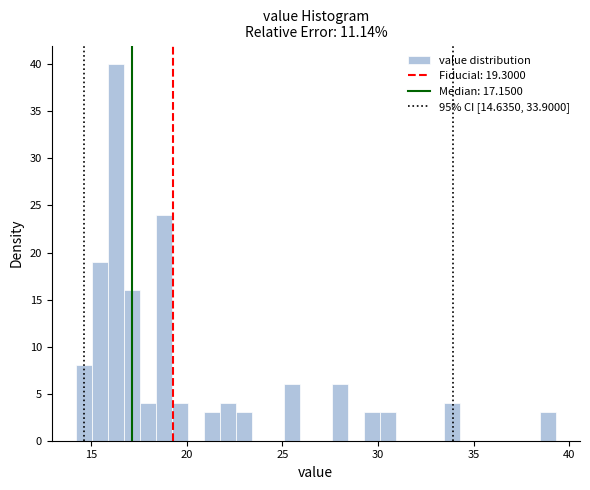

Around what value on the x-axis is the tallest bar? Give the approximate position of its centre, as read against the axis.

16.5